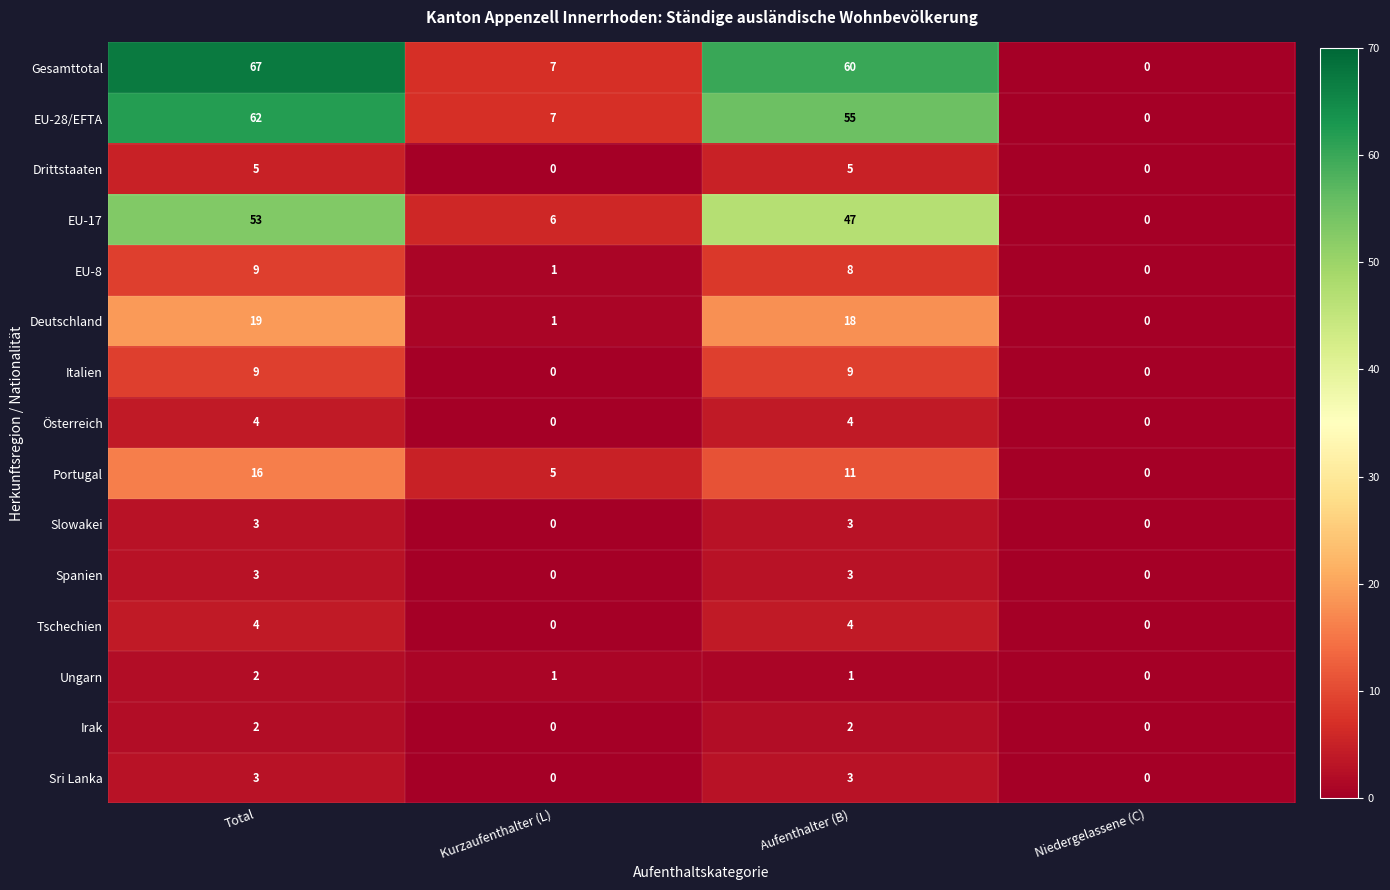

The Drittstaaten series shows 5 at Total. True or false?

True